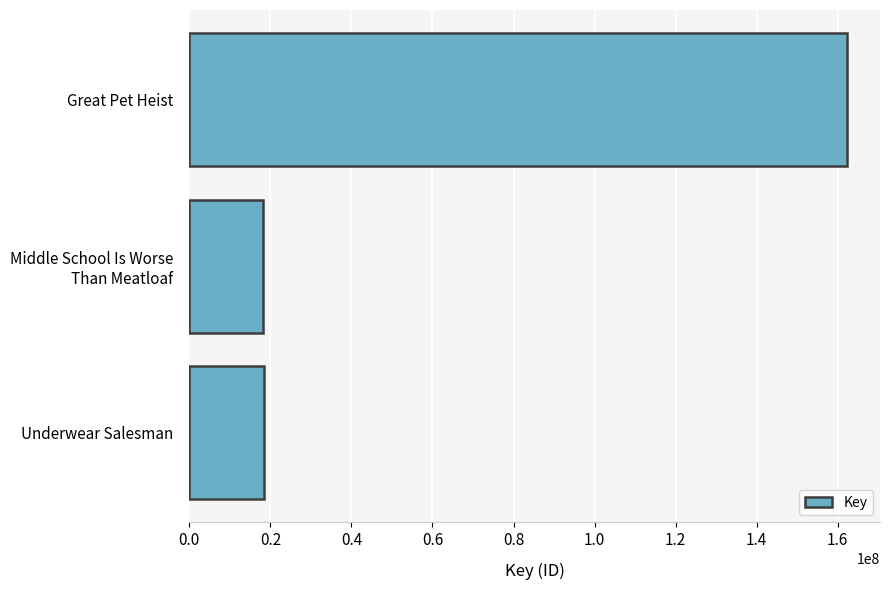

The value at Underwear Salesman is 7377296. True or false?

False